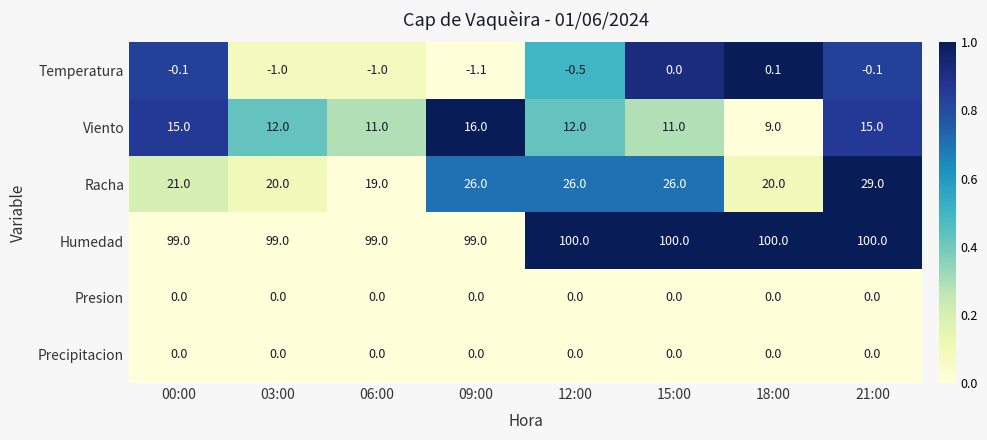

Which series has the largest total across all categories?

Humedad